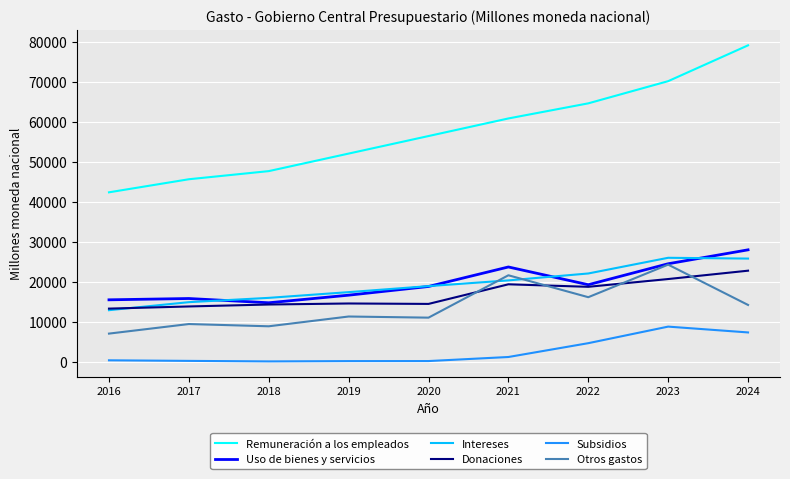

Rank the categories by Remuneración a los empleados value from lowest to highest.

2016, 2017, 2018, 2019, 2020, 2021, 2022, 2023, 2024